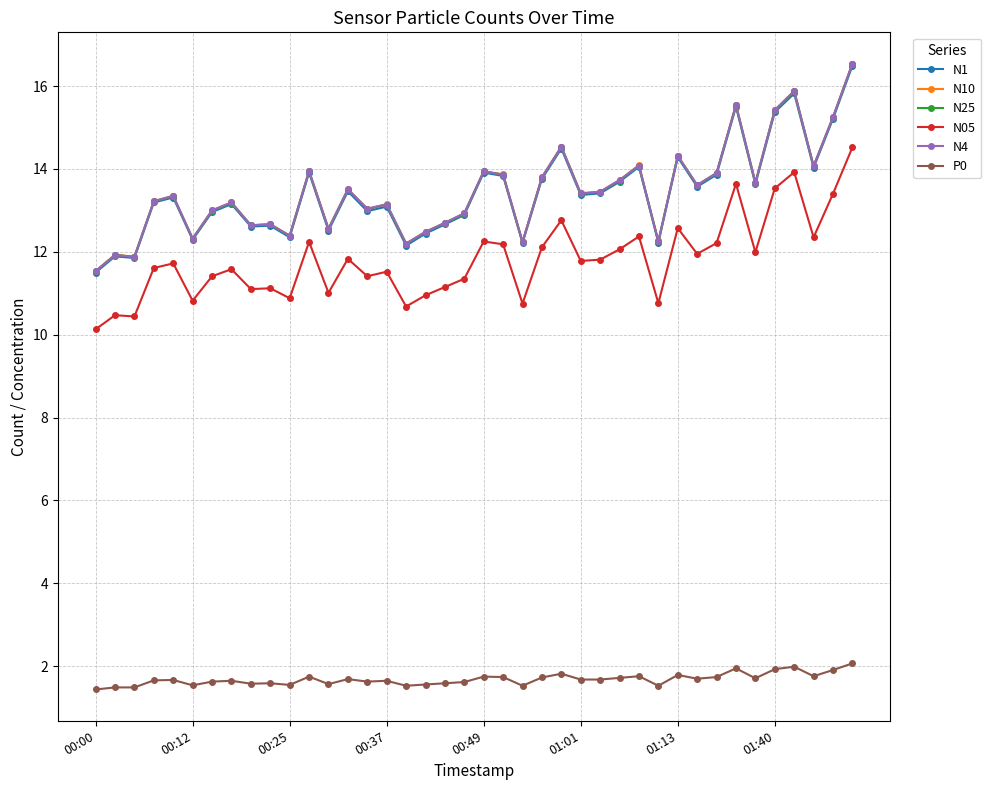

True or false: N4 and P0 intersect in this chart.

False